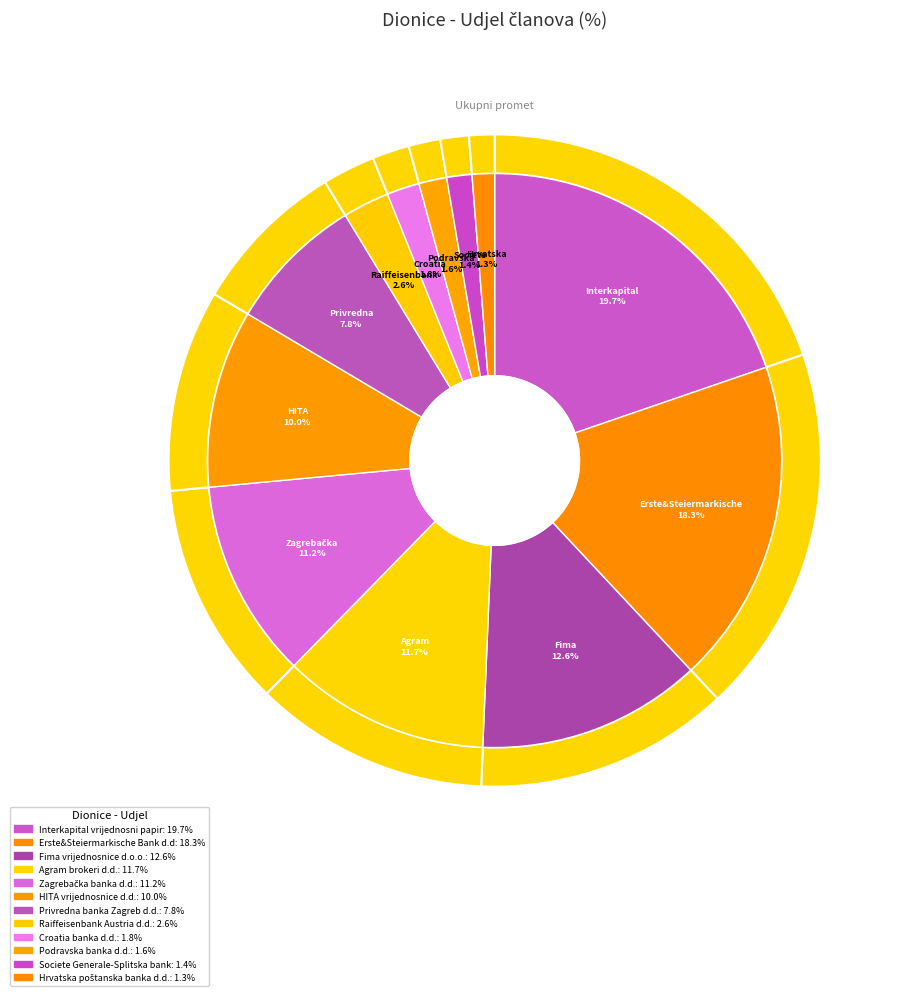

What portion of the pie excludes Erste&Steiermarkische Bank d.d.?

81.7%